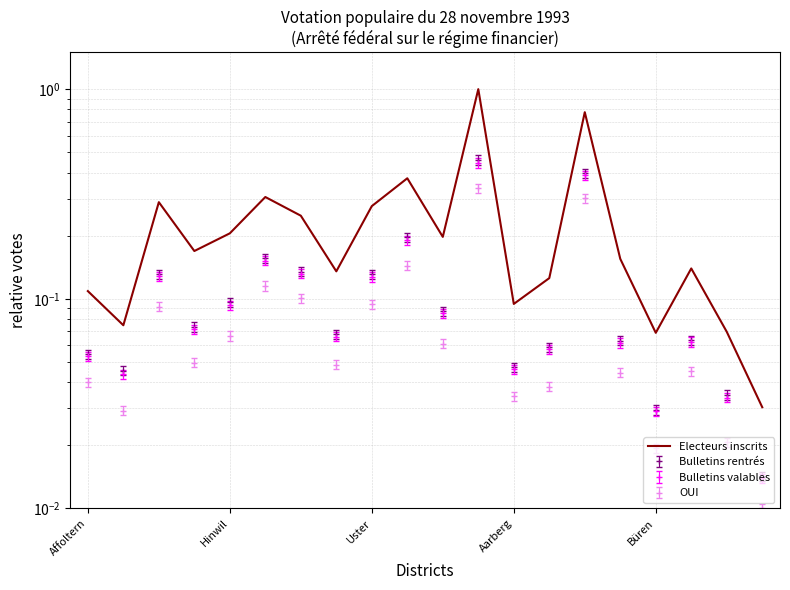

How many points are higher than both their immediate neighbors (excluding endpoints)?

6